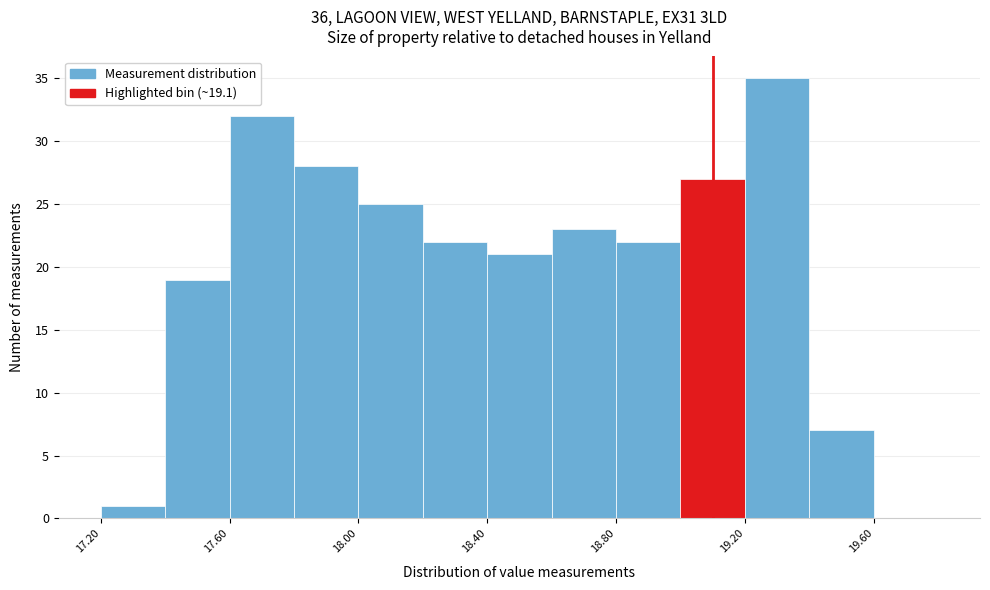

Reading left to right, transcribe this chart: for each bar, give the range it covers on the x-axis and its height. The values are not printed on the chart, so give them approximately, as read against the axis.

17.2 to 17.4: 1
17.4 to 17.6: 19
17.6 to 17.8: 32
17.8 to 18.0: 28
18.0 to 18.2: 25
18.2 to 18.4: 22
18.4 to 18.6: 21
18.6 to 18.8: 23
18.8 to 19.0: 22
19.0 to 19.2: 27
19.2 to 19.4: 35
19.4 to 19.6: 7
19.6 to 19.8: 0